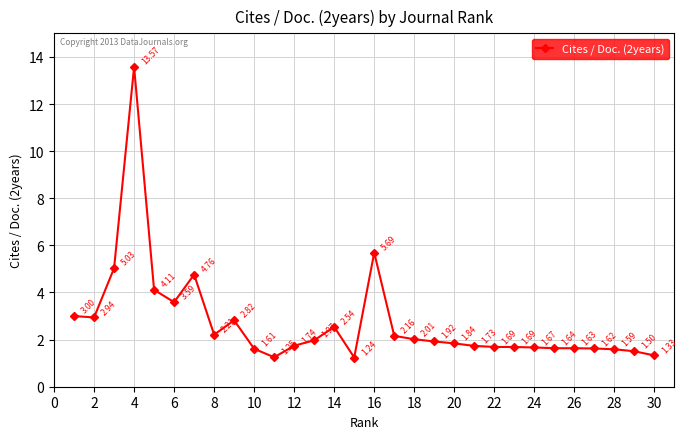

Does the chart display data point markers on the line(s)?

Yes